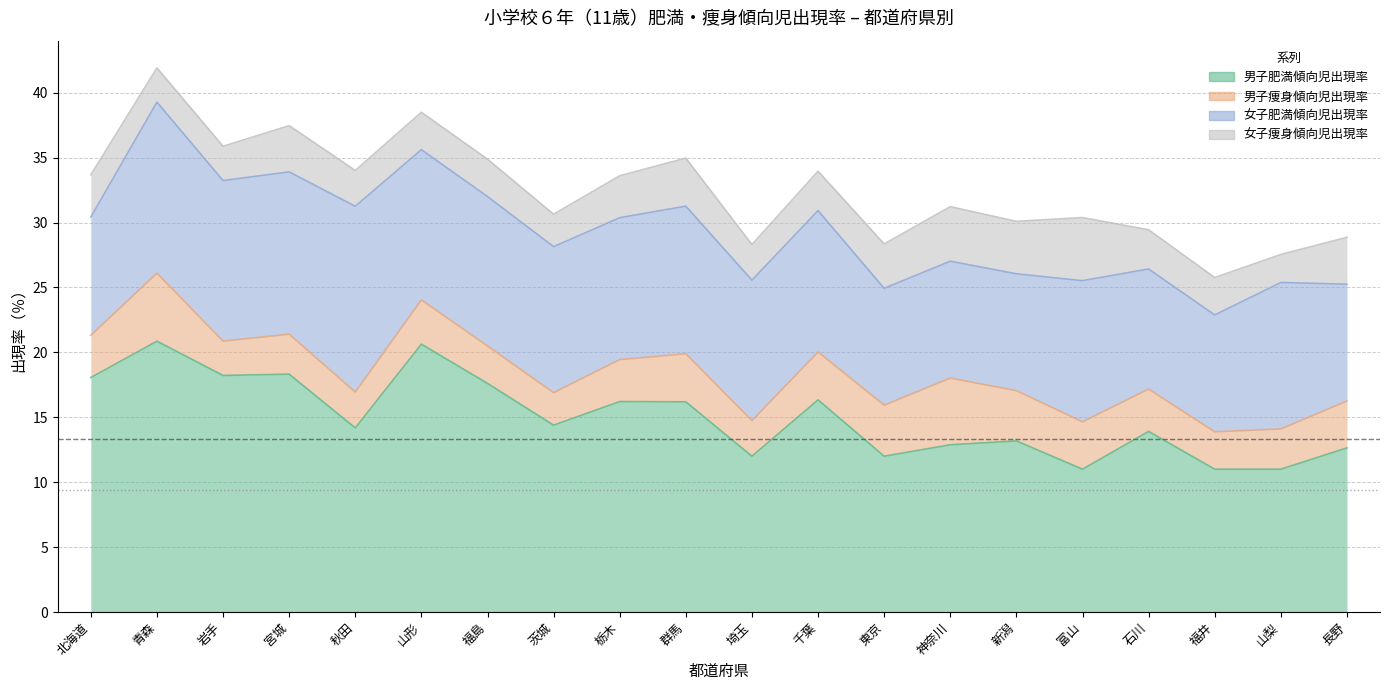

Which series has the largest total across all categories?

男子肥満傾向児出現率